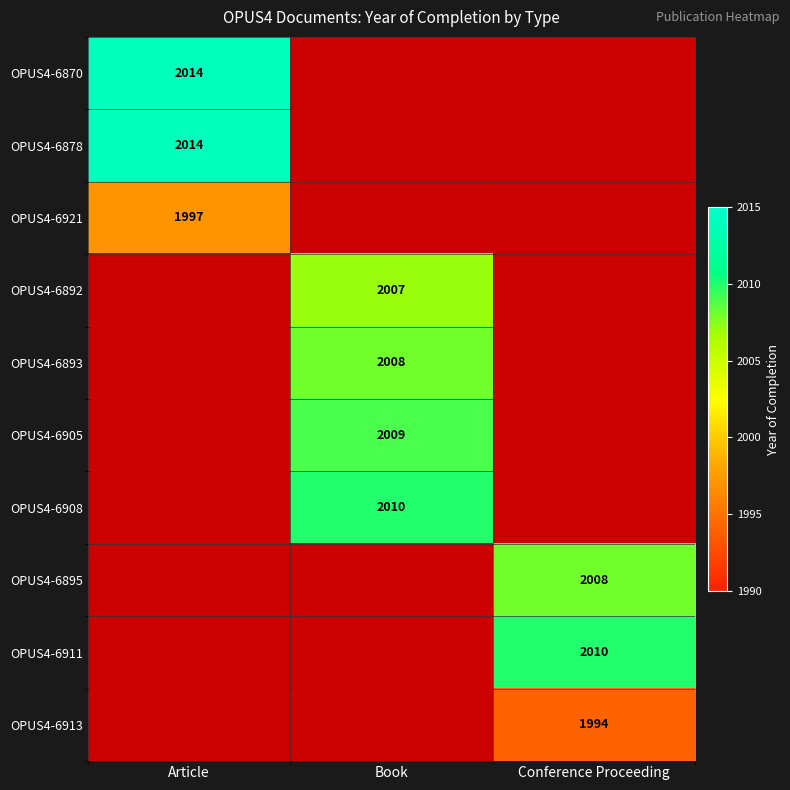

True or false: OPUS4-6908 has a value of 1123 at Book.

False